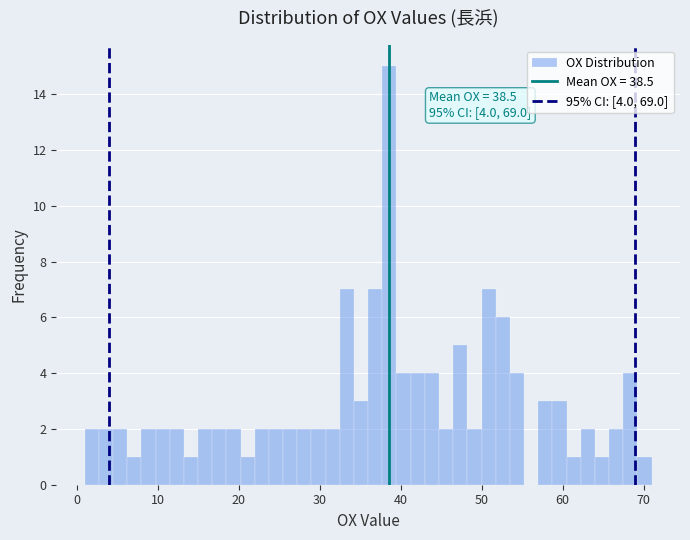

Read against the x-axis, roughly where is the centre of the tallest bar?

39